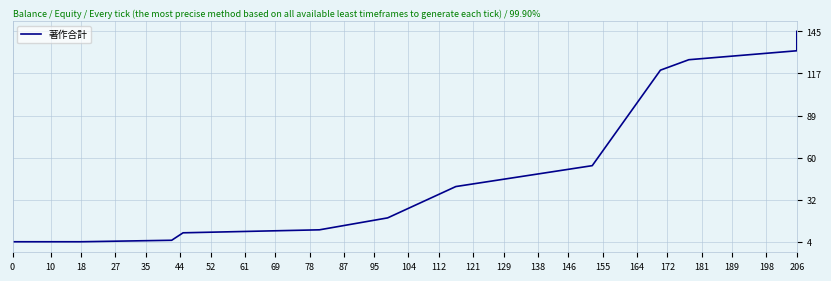

What is the value of the 2nd point from the left?

4